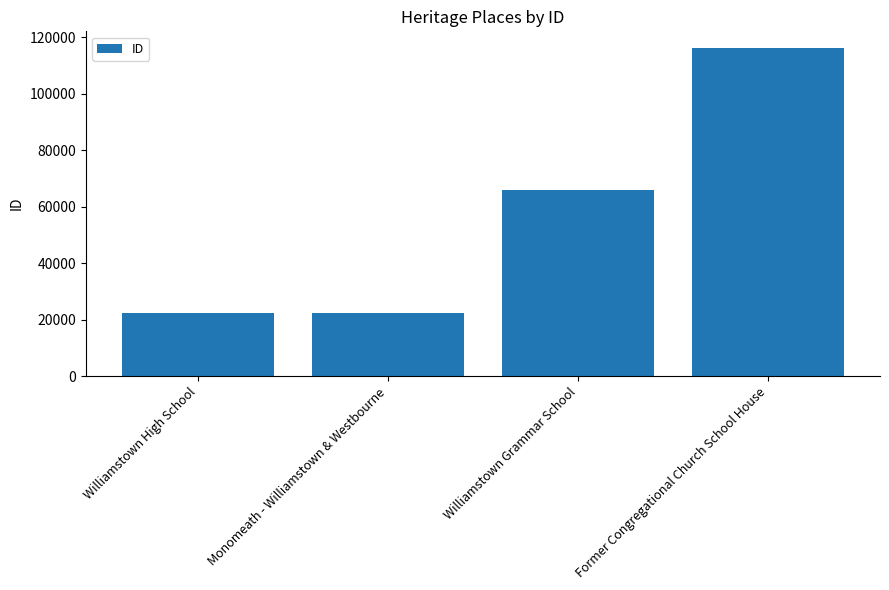

Is it true that the value at Williamstown High School is 12751?

False